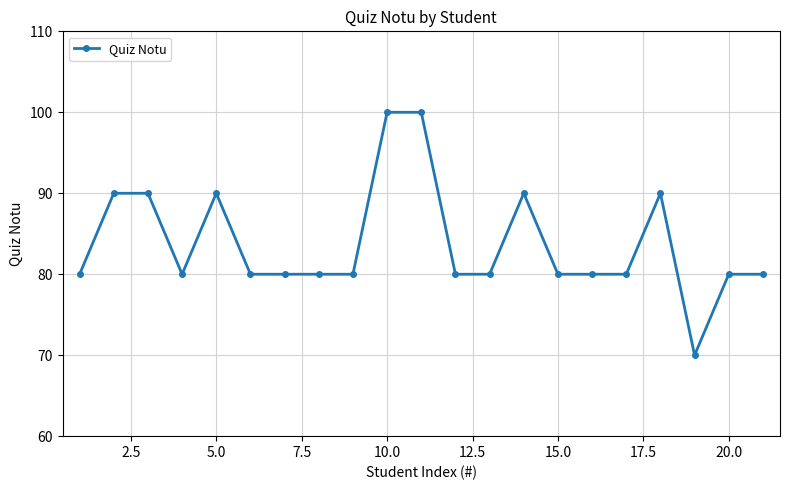

What is the difference between the maximum and minimum values?

30